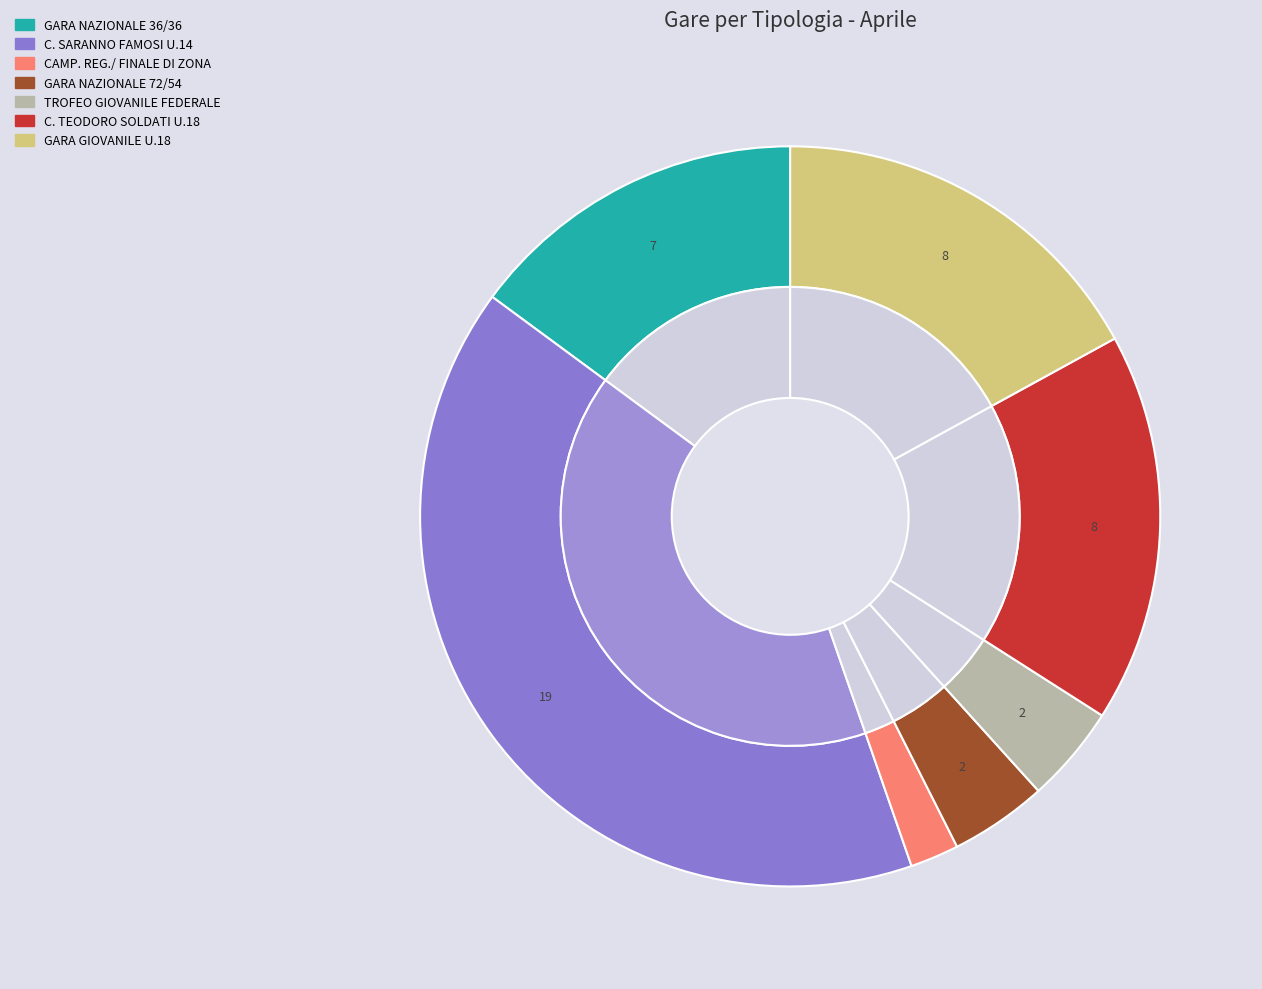

Is it true that GARA NAZIONALE 72/54 is 4% of the pie?

True